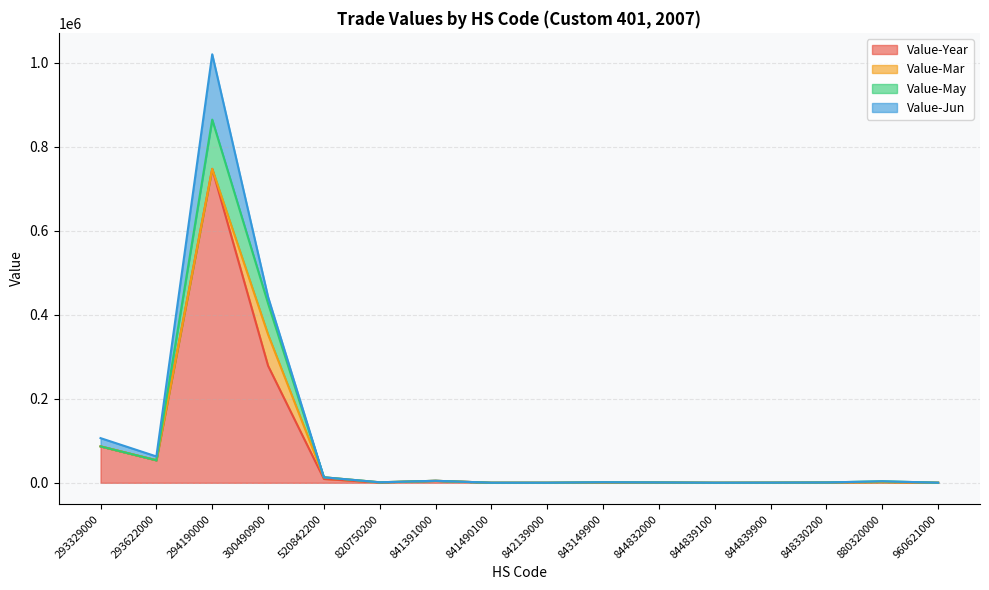

The value of Value-Year at 300490900 is 455611. True or false?

False